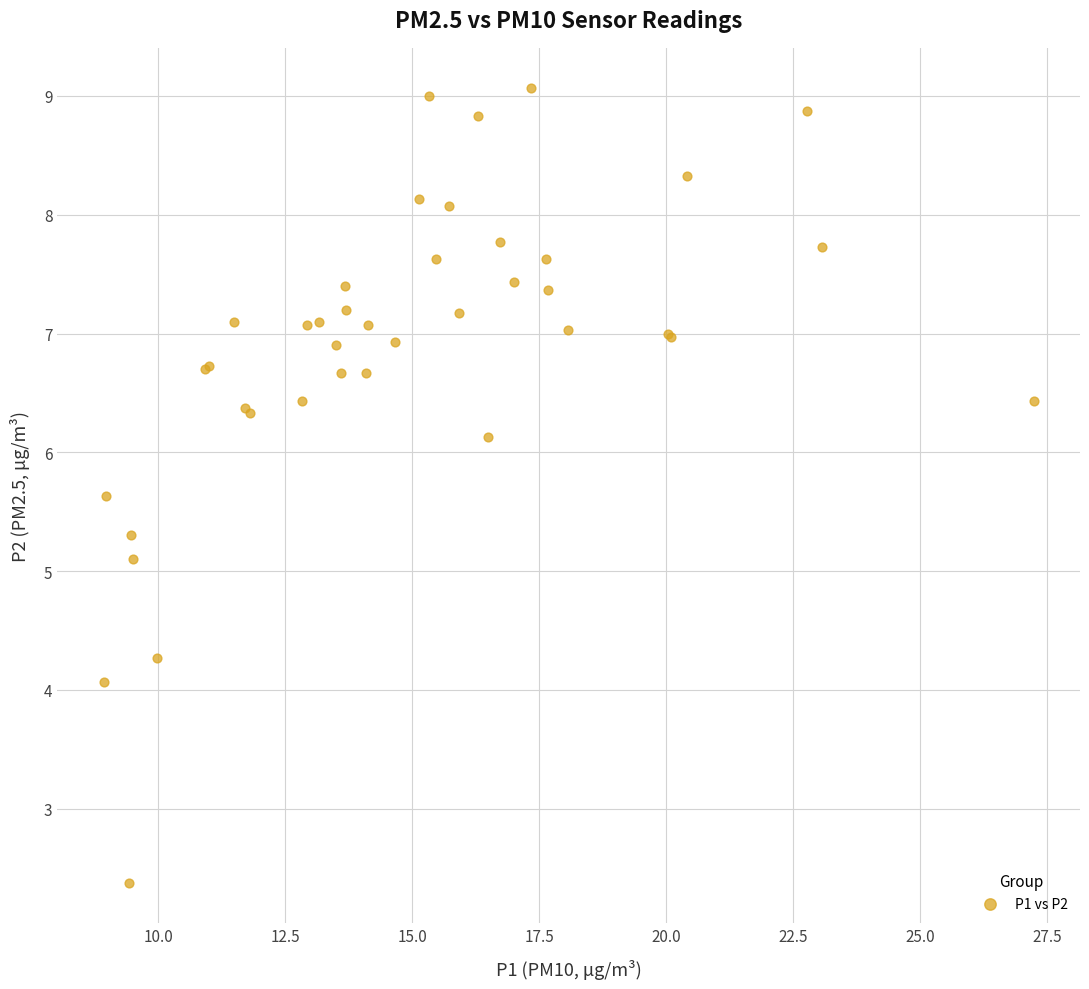

What Y value in the scatter plot is closest to 5?

5.1